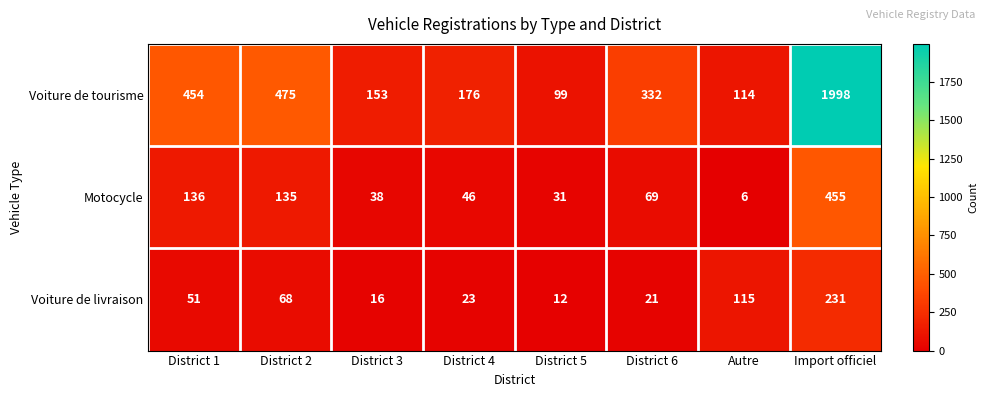

What is the total value across all series at District 5?

142